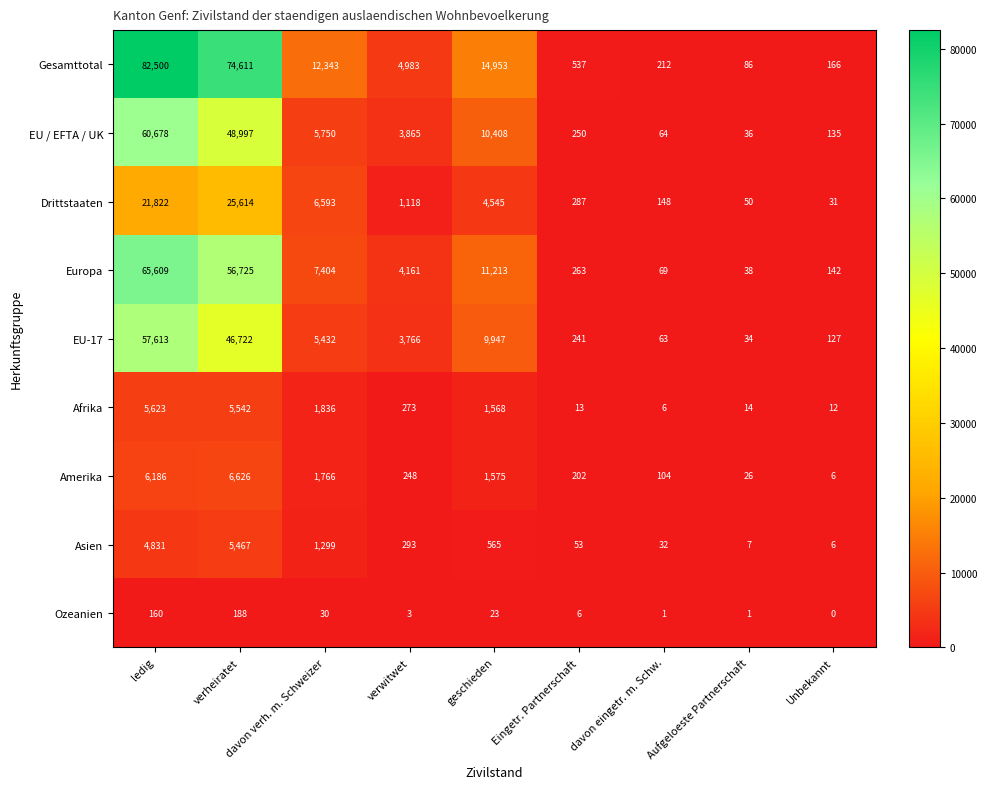

List the series in order of their peak value, highest first.

Gesamttotal, Europa, EU / EFTA / UK, EU-17, Drittstaaten, Amerika, Afrika, Asien, Ozeanien